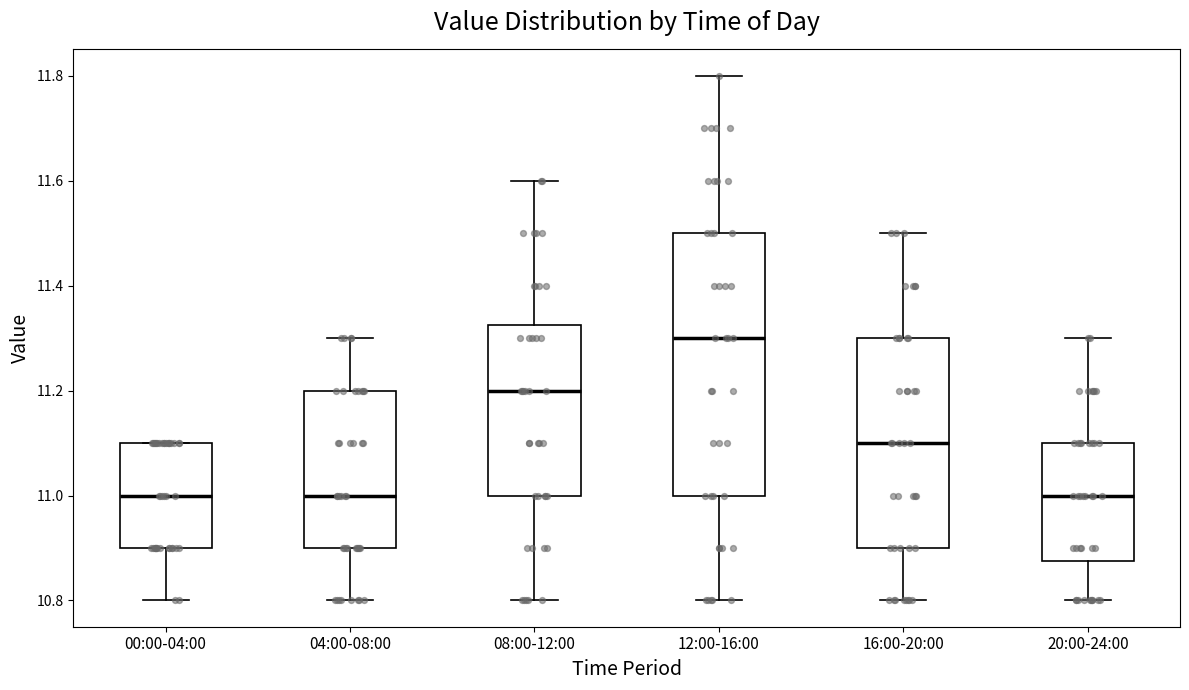

Reading left to right, read every box against the y-axis: the position of its median line, the range the box covers, and the ends of its whiskers. The values are not printed on the chart, so give them approximately, as read against the axis.

00:00-04:00: median 11.00, box 10.90 to 11.10, whiskers 10.80 to 11.10
04:00-08:00: median 11.00, box 10.90 to 11.20, whiskers 10.80 to 11.30
08:00-12:00: median 11.20, box 11.00 to 11.32, whiskers 10.80 to 11.60
12:00-16:00: median 11.30, box 11.00 to 11.50, whiskers 10.80 to 11.80
16:00-20:00: median 11.10, box 10.90 to 11.30, whiskers 10.80 to 11.50
20:00-24:00: median 11.00, box 10.88 to 11.10, whiskers 10.80 to 11.30